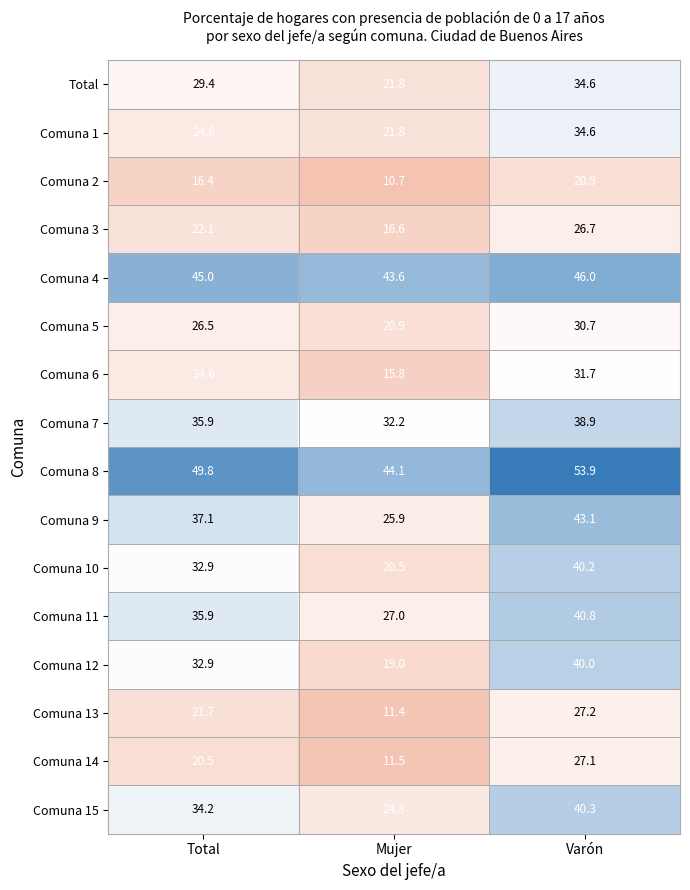

Which category has the highest value across all series?

Varón